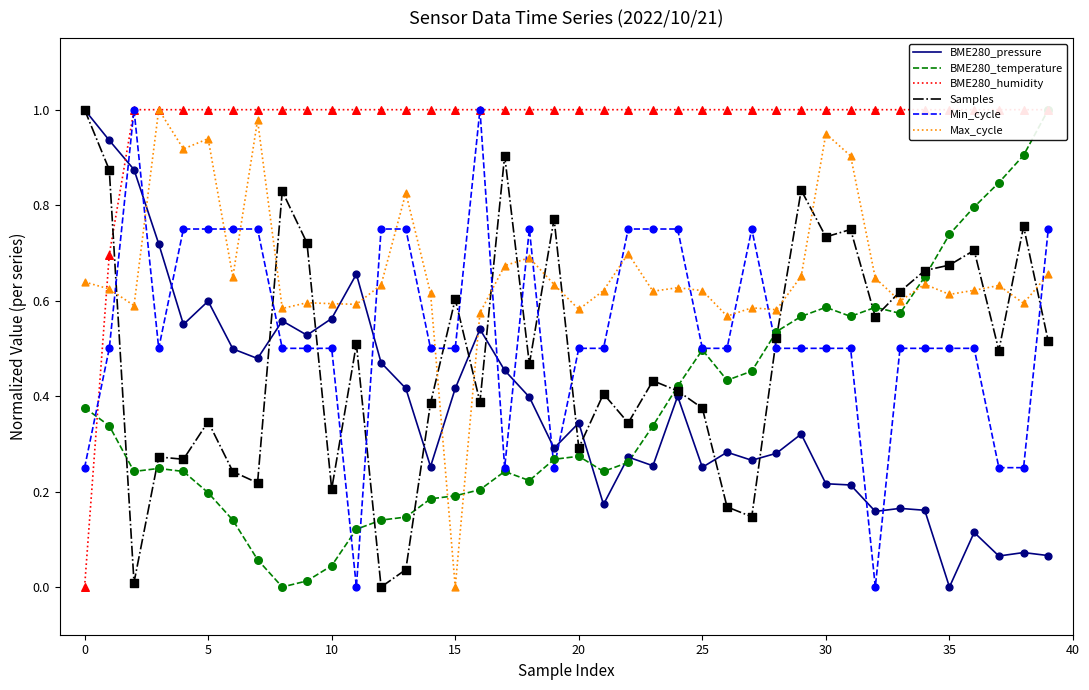

Which series reaches the maximum Y coordinate?

BME280_pressure